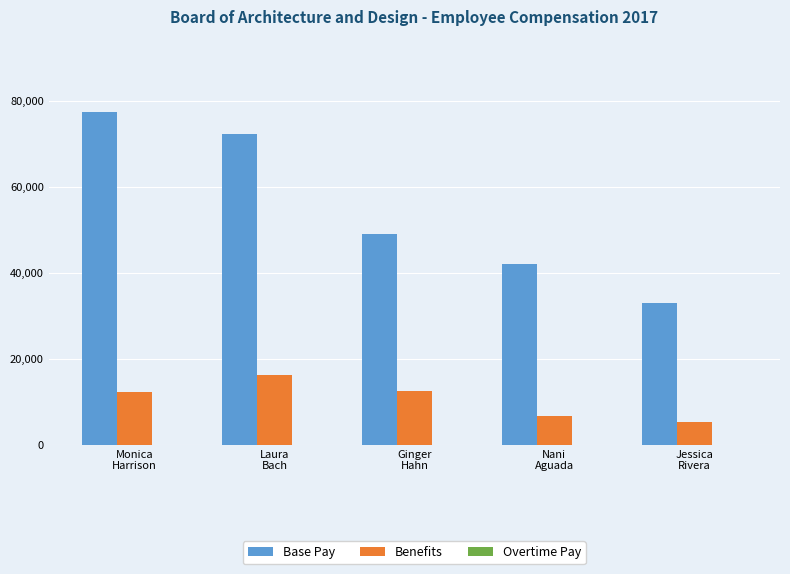

At how many categories does at least one series exceed 27670?

5